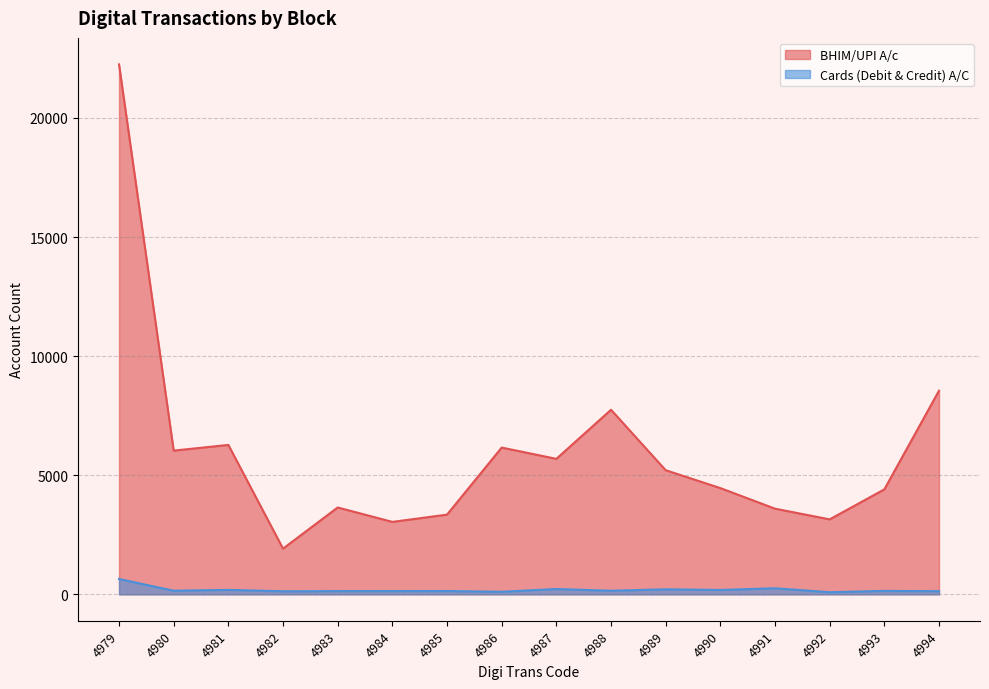

What is the total value across all series at 4991?

3850